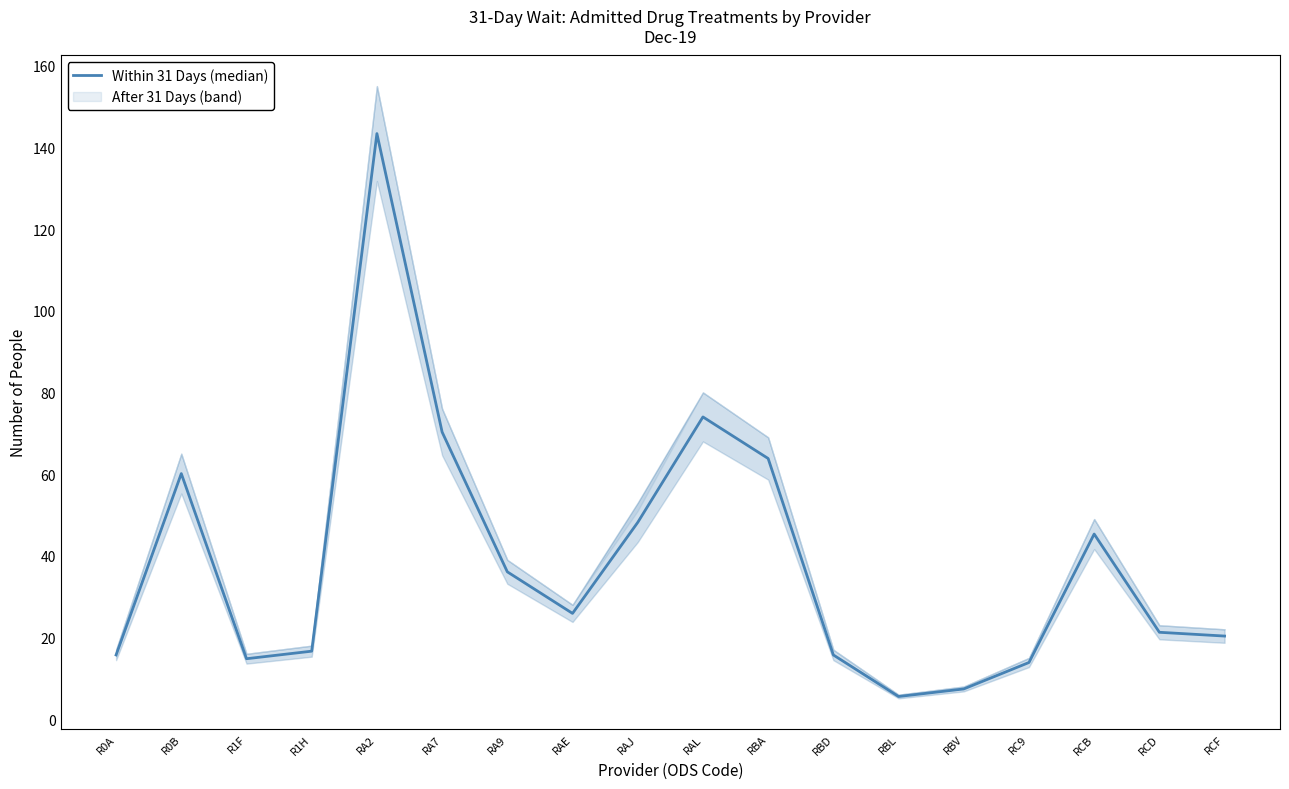

Is it true that the value at RAL is 47.0?

False